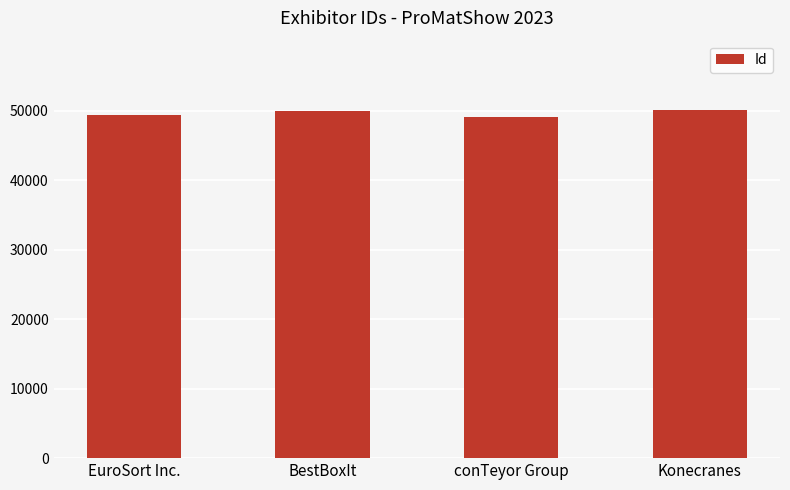

What is the smallest value displayed?

49150